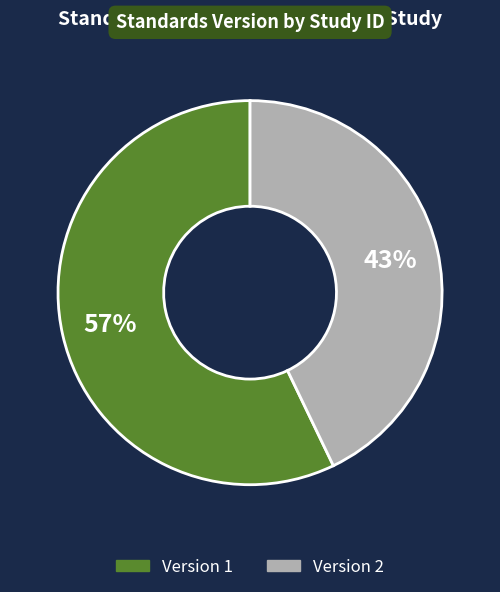

To the nearest percent, what is the difference between the largest and smallest slice percentages?

14%